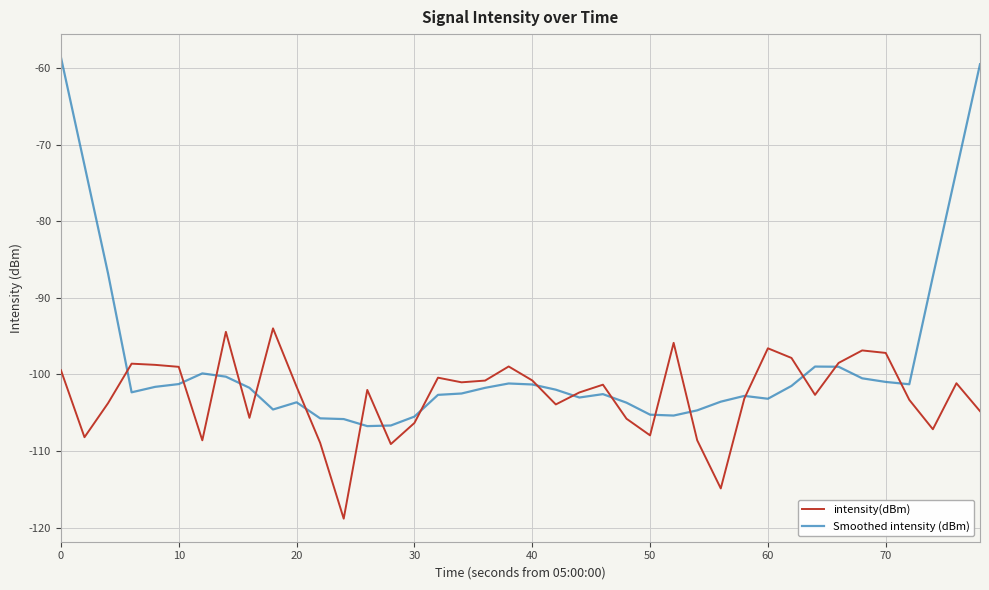

What is the maximum value for Smoothed intensity (dBm)?

-58.6